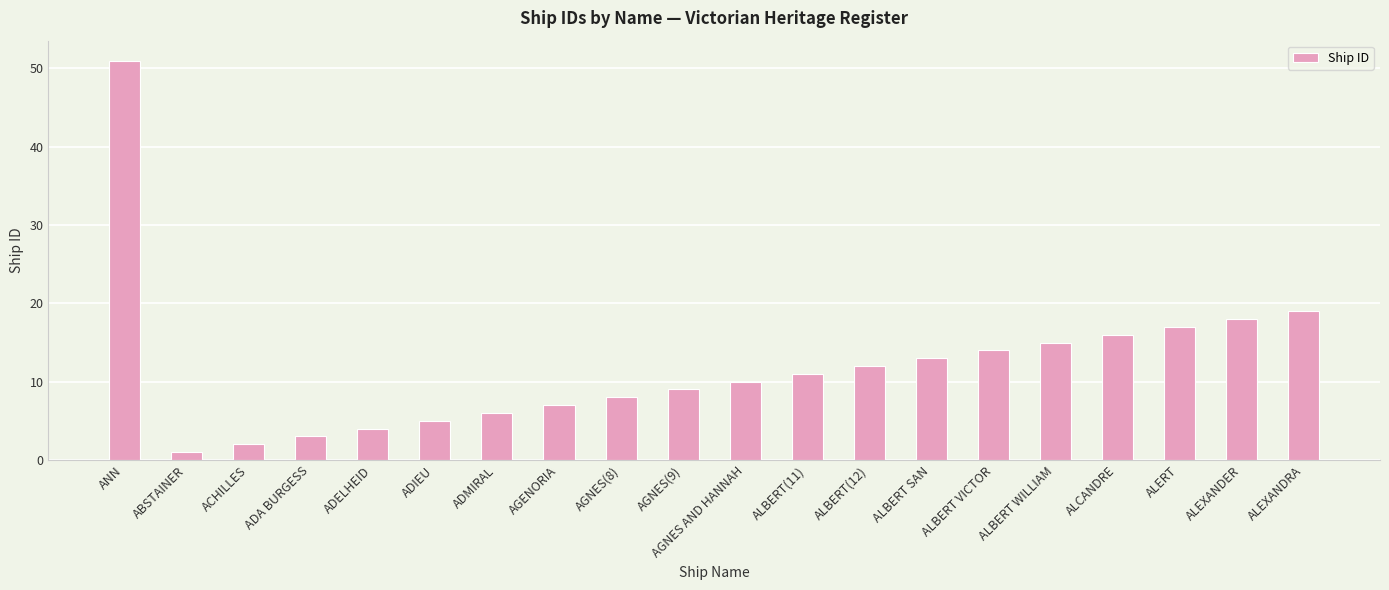

What is the ratio of the value at ANN to the value at ADIEU?

10.2